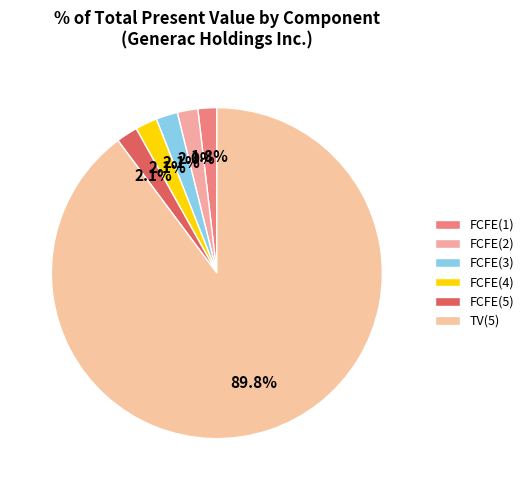

How many segments does this pie chart have?

6